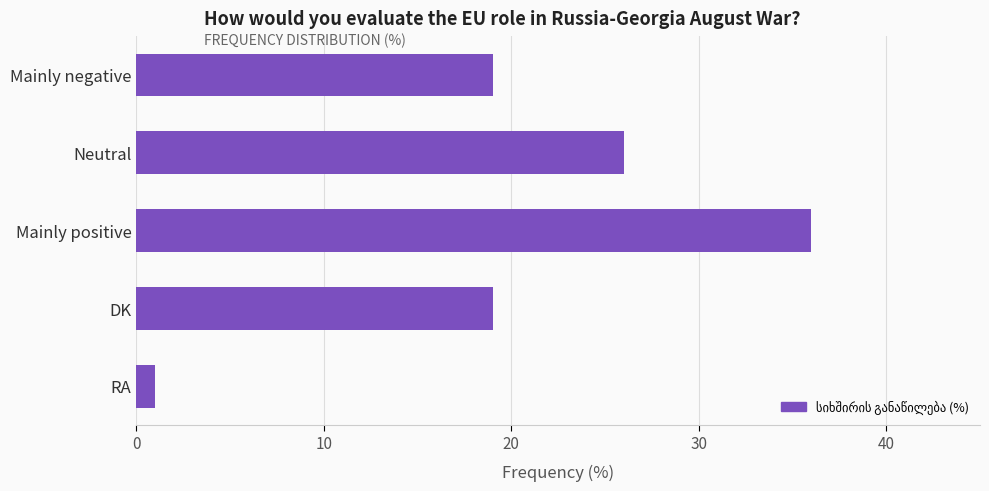

Count the values in the range 19 to 26.

3